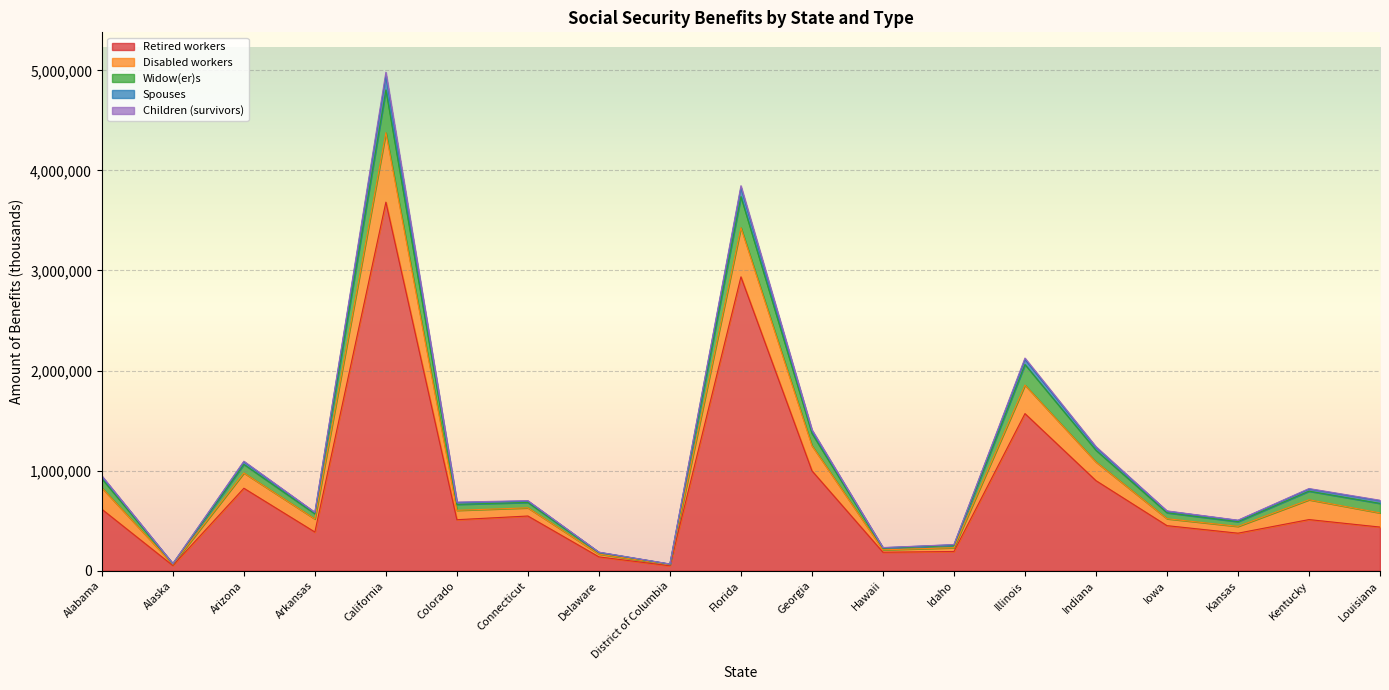

At which label does Children (survivors) first exceed 603595?

Alabama